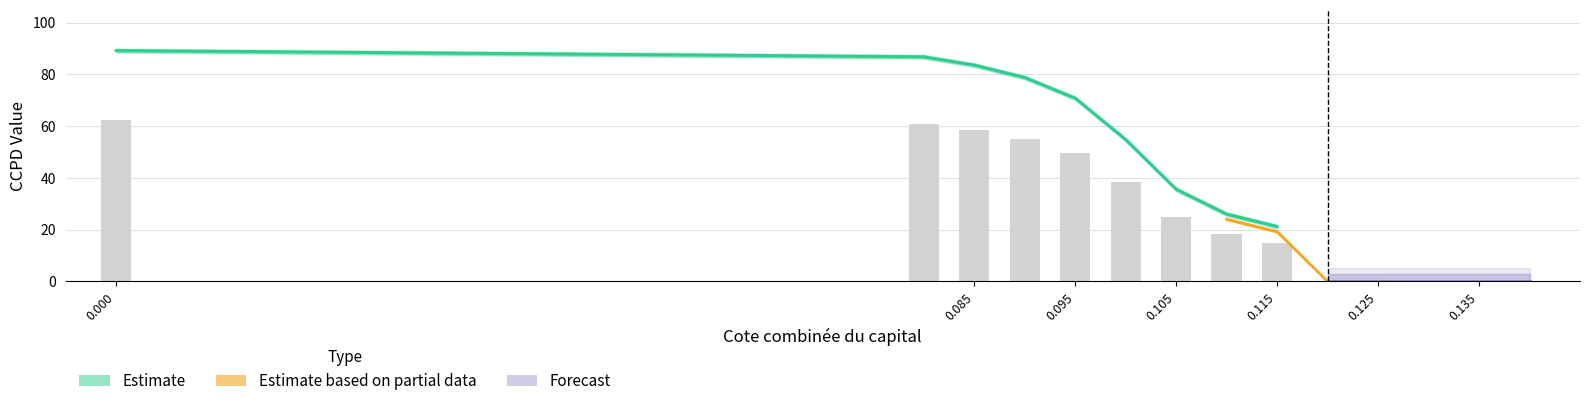

The CCPD 2 series shows 148.3 at 0.085. True or false?

False